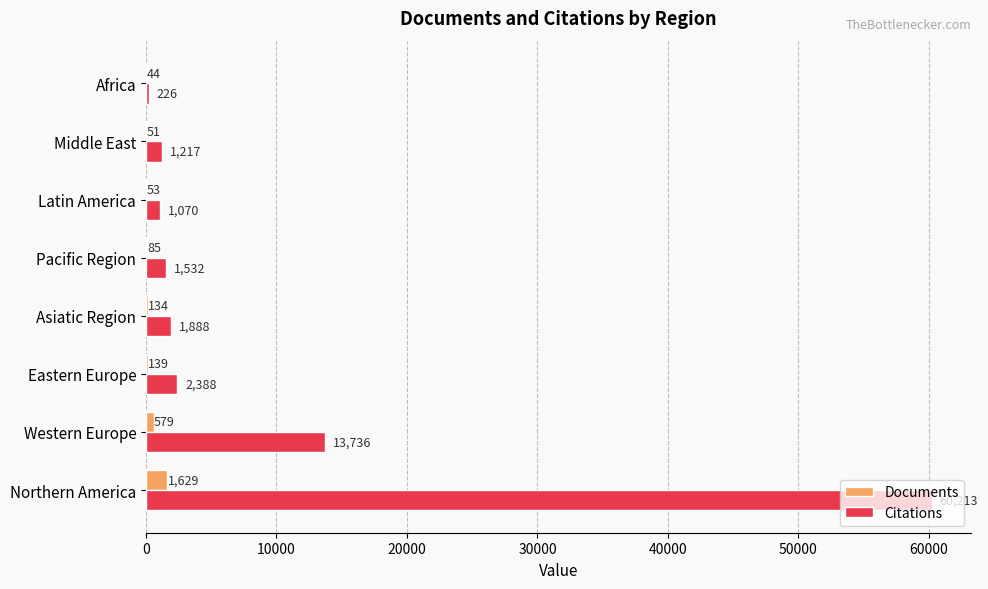

What is the average value of the Documents series?

339